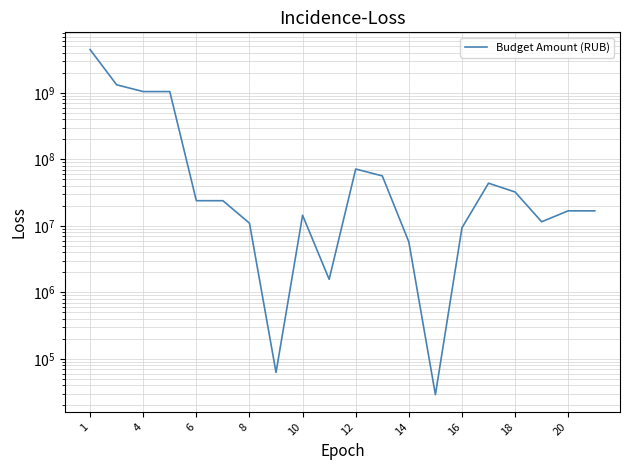

What is the smallest value displayed?

29000.0